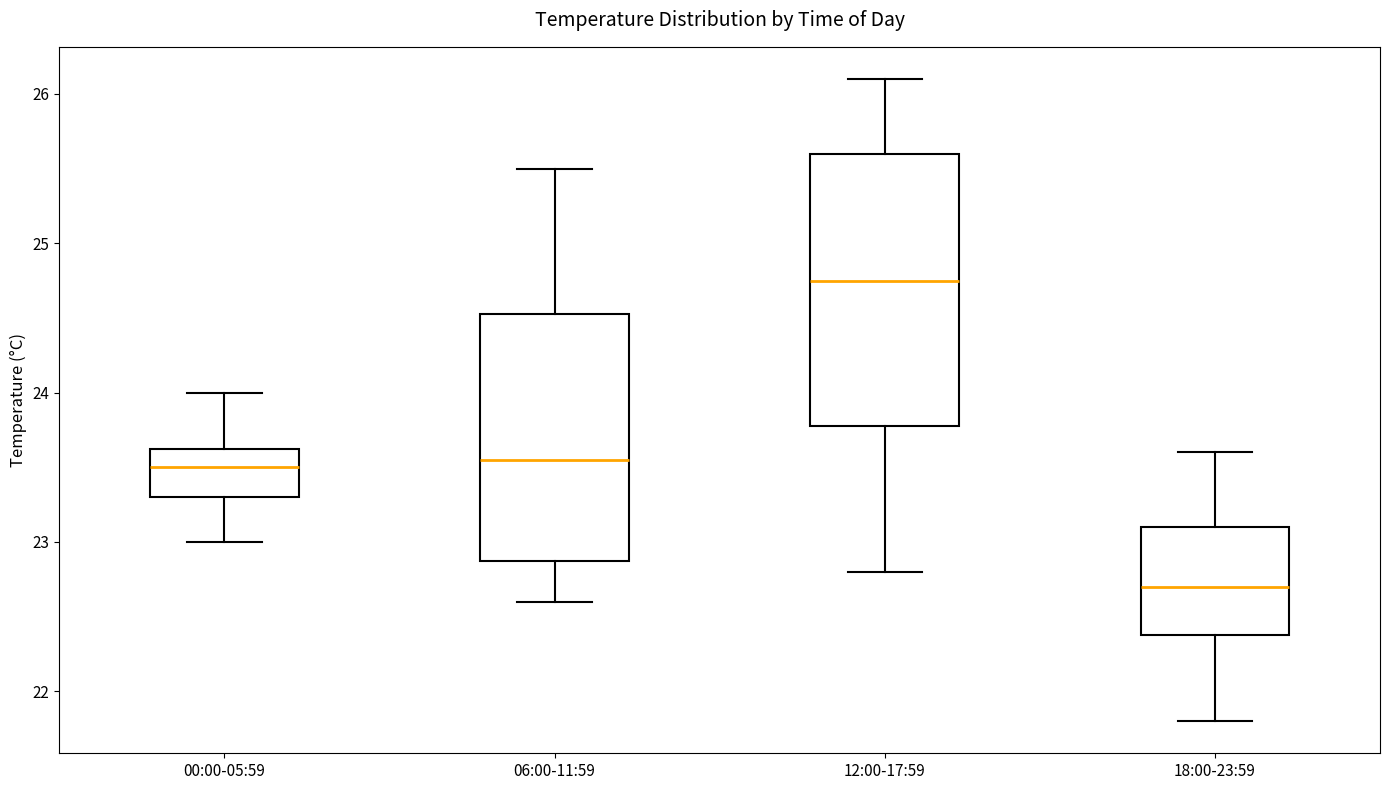

Comparing the boxes themselves (not the whiskers), which one is the tallest?

12:00-17:59